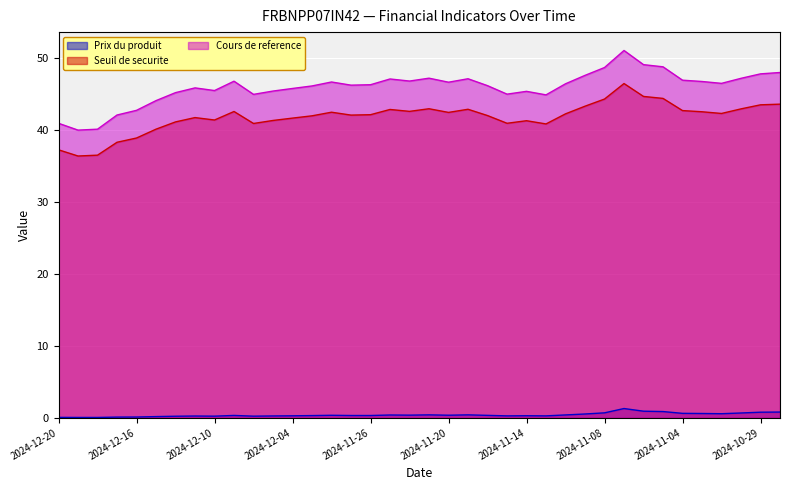

Where is Seuil de securite nearest to the value 41?

2024-11-15